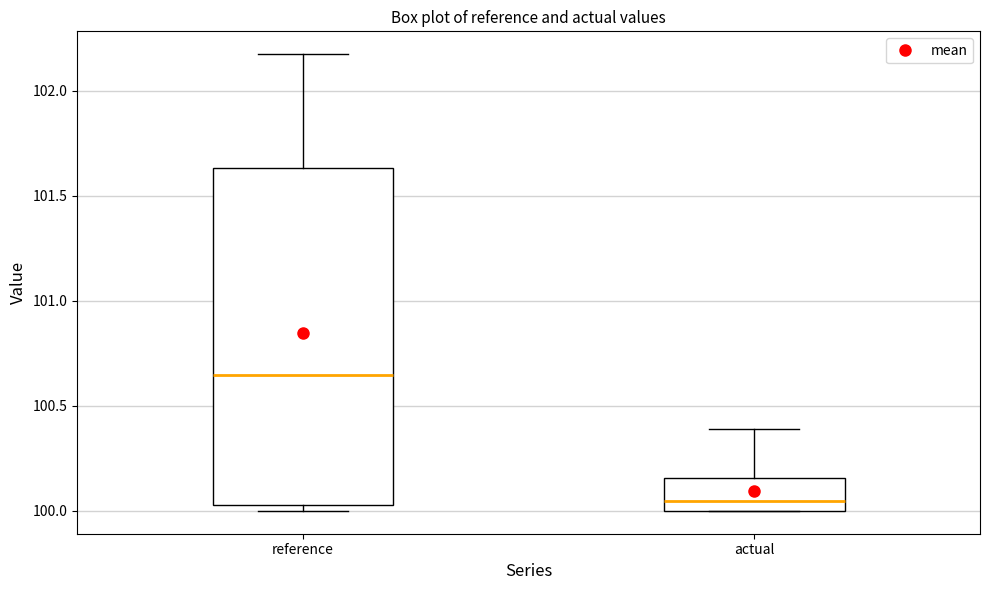

Reading left to right, read every box against the y-axis: the position of its median line, the range the box covers, and the ends of its whiskers. The values are not printed on the chart, so give them approximately, as read against the axis.

reference: median 100.65, box 100.05 to 101.65, whiskers 100.00 to 102.15
actual: median 100.05, box 100.00 to 100.15, whiskers 100.00 to 100.40